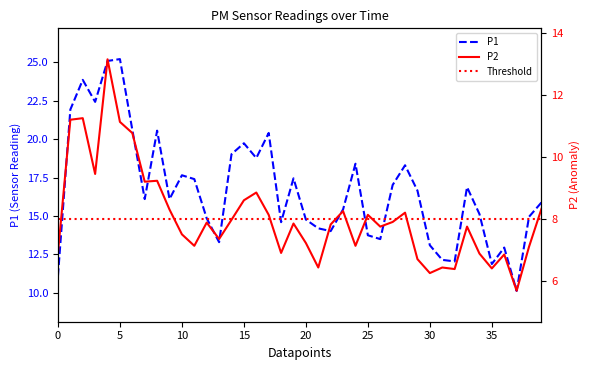

List the series in order of their peak value, lowest first.

P2, P1